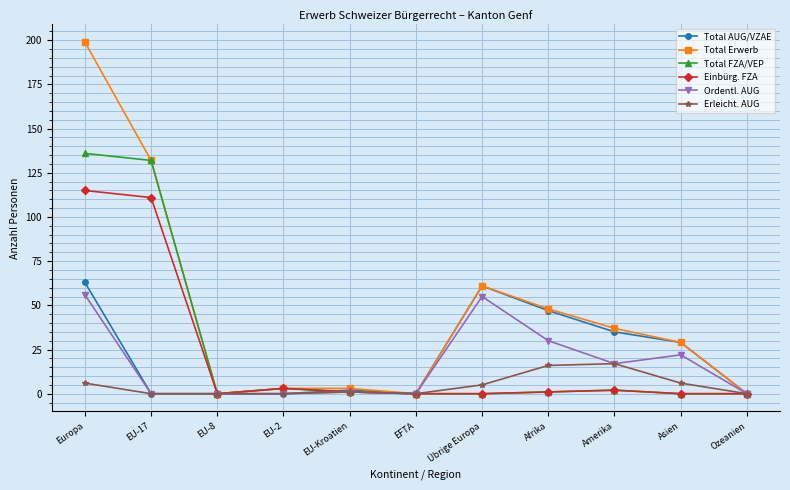

Is it true that Ordentl. AUG equals 0 at EU-17?

True